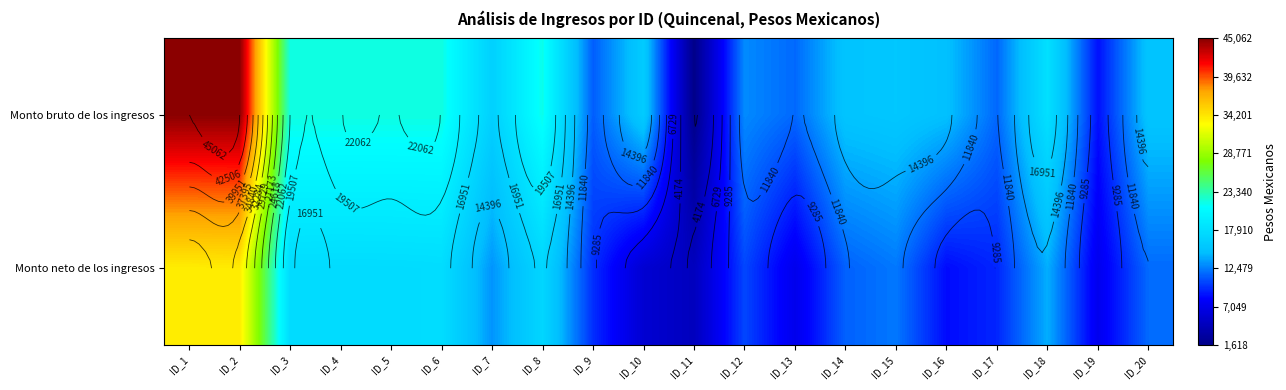

True or false: Monto bruto de los ingresos has a value of 25906.2 at ID_15.

False